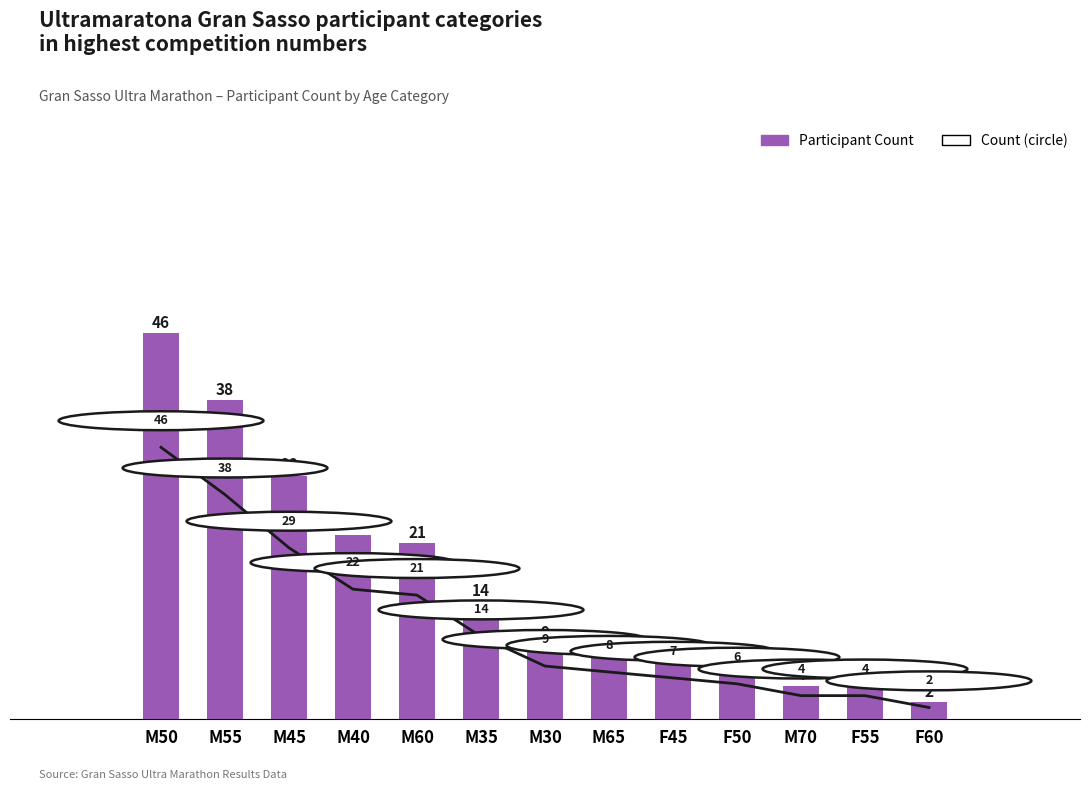

What is the average value of the Trend series?

16